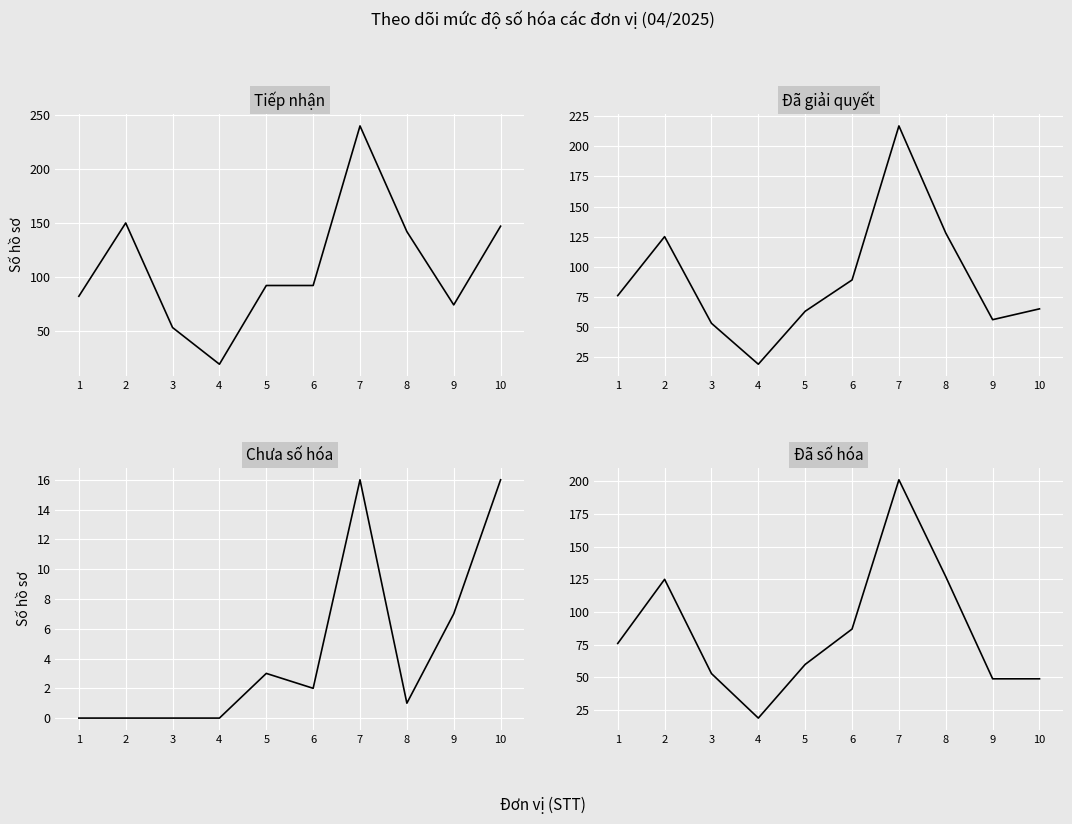

In Đã số hóa, how many points are higher than both neighbors (excluding endpoints)?

2